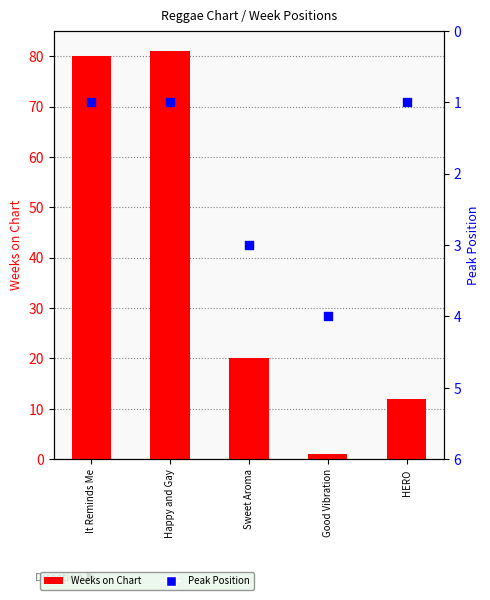

What is the total value across all series at Good Vibration?

5